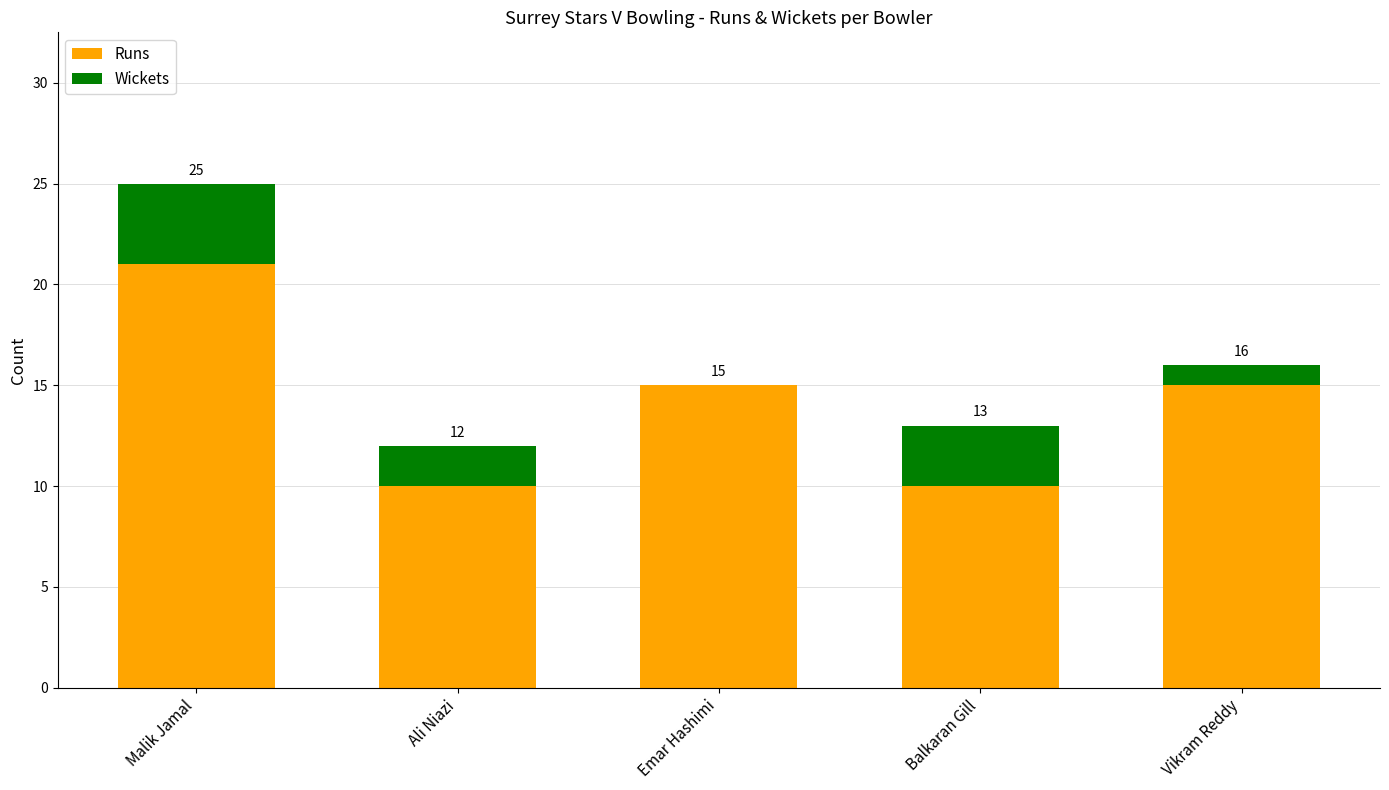

The value of Runs at Emar Hashimi is 20. True or false?

False